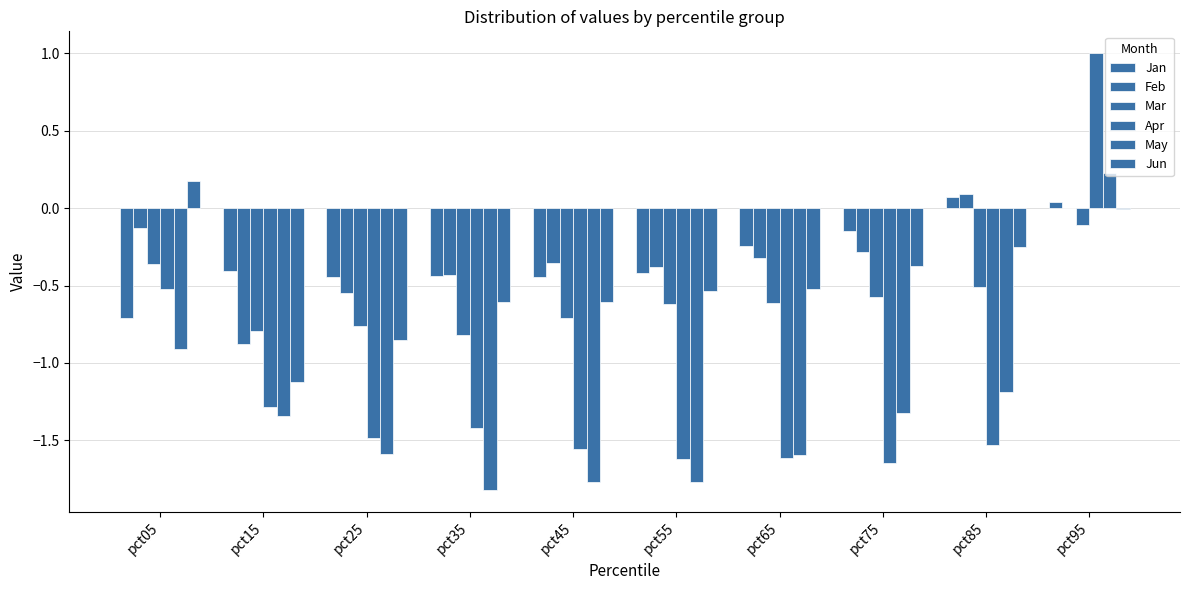

How many values in the Apr series exceed -1?

2